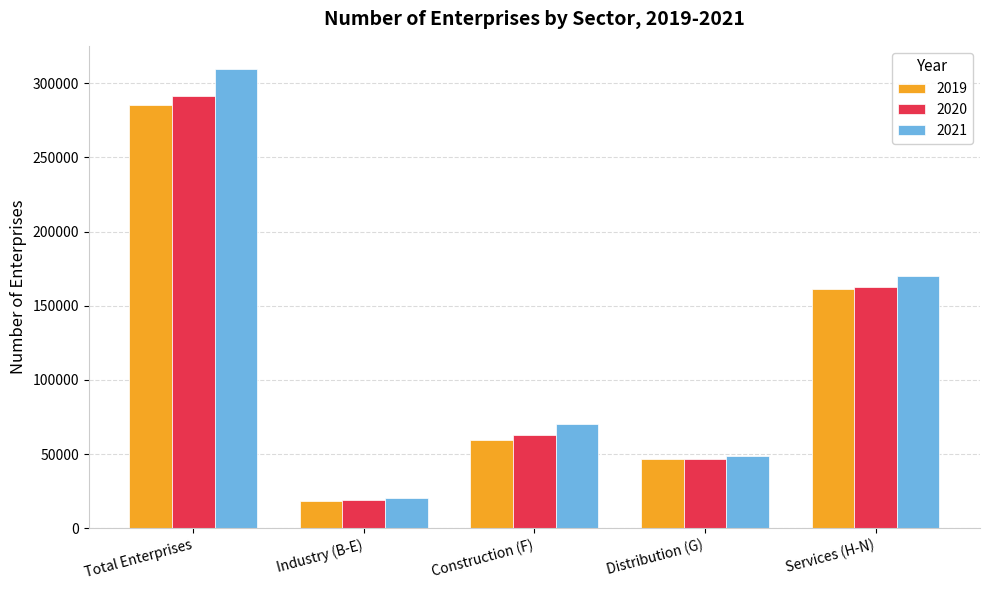

Reading right to left, extract all data points from this chart.

2019: Services (H-N)=160906	Distribution (G)=46786	Construction (F)=59175	Industry (B-E)=18599	Total Enterprises=285466
2020: Services (H-N)=162862	Distribution (G)=46792	Construction (F)=62664	Industry (B-E)=19171	Total Enterprises=291489
2021: Services (H-N)=170231	Distribution (G)=48394	Construction (F)=70459	Industry (B-E)=20595	Total Enterprises=309679